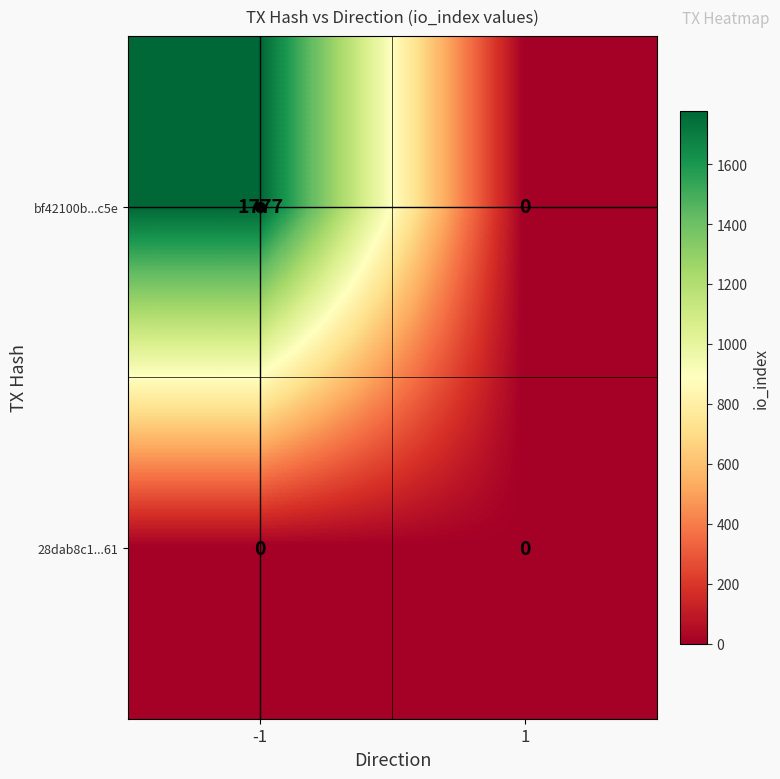

True or false: bf42100b...c5e has a value of 0 at 1.

True